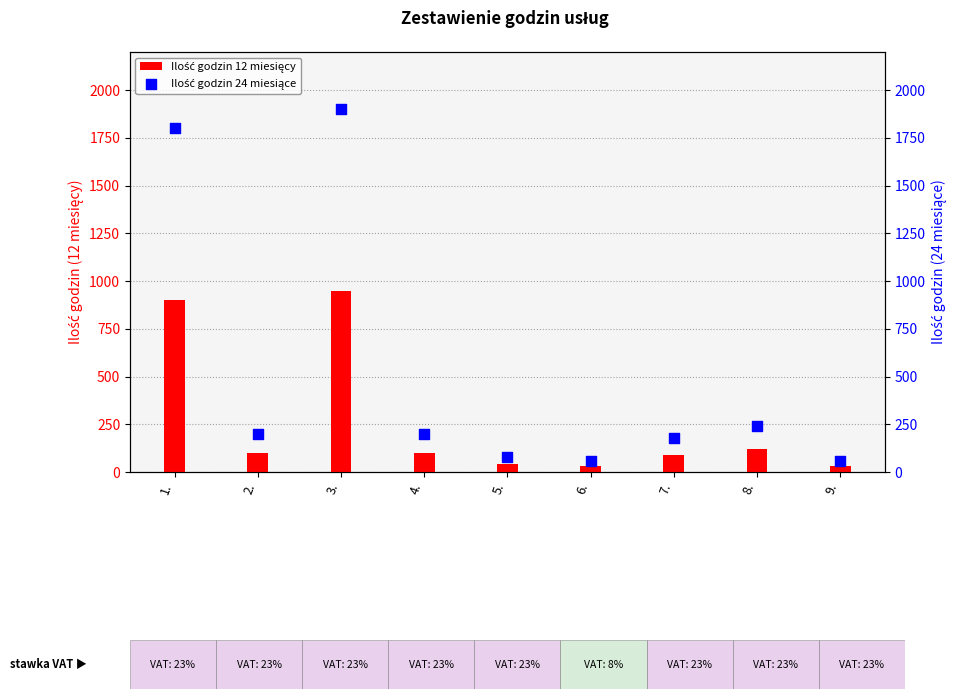

At which category is the sum across all series the highest?

3.